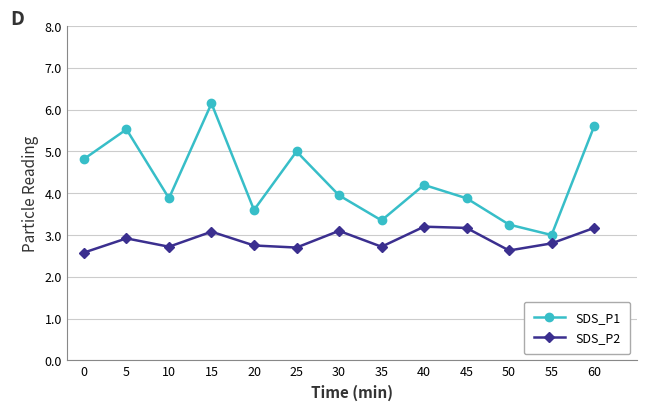

Count the number of data series in this chart.

2